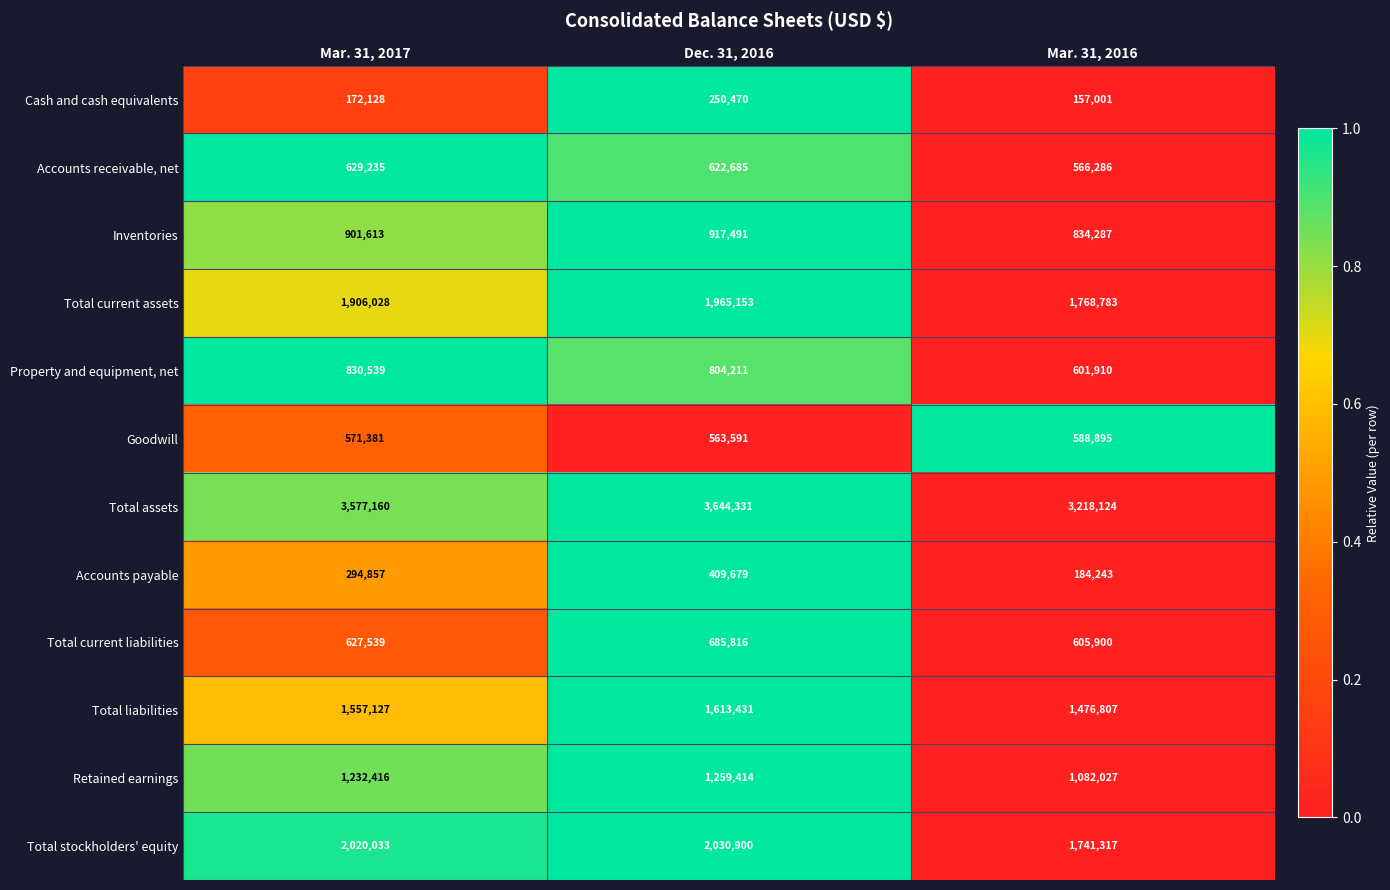

Which series has the largest range (max minus min)?

Total assets